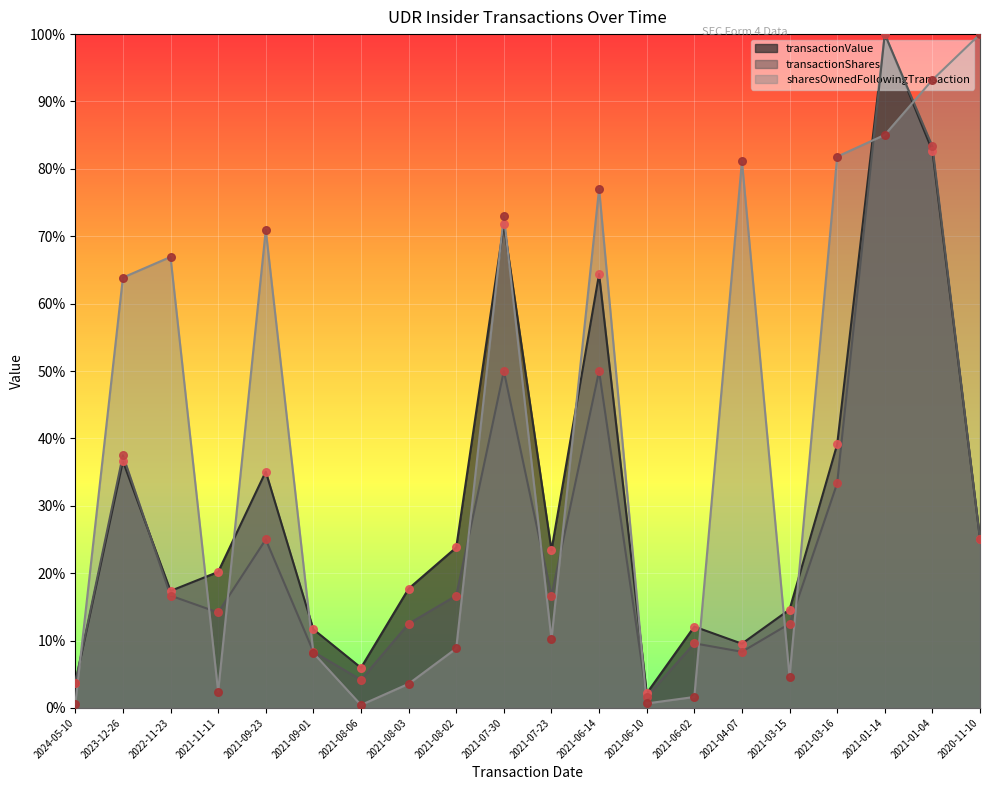

At which category is the sum across all series the highest?

2021-01-14